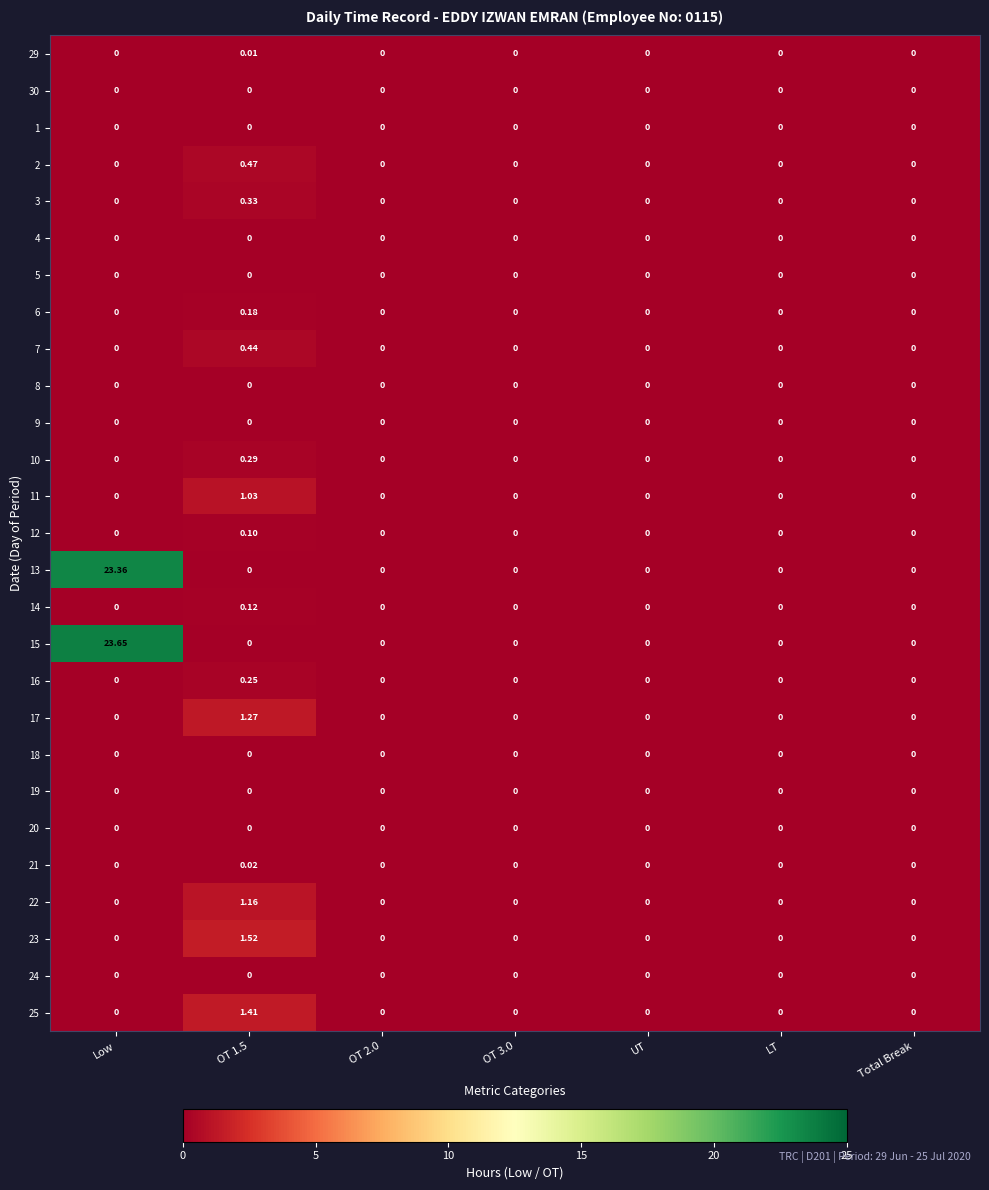

Count the number of data series in this chart.

27